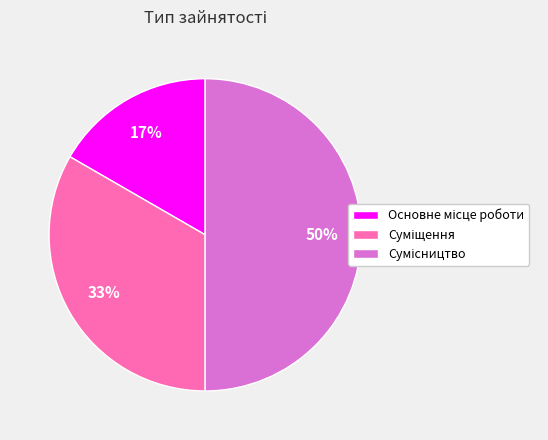

To the nearest percent, what is the average slice percentage?

33%